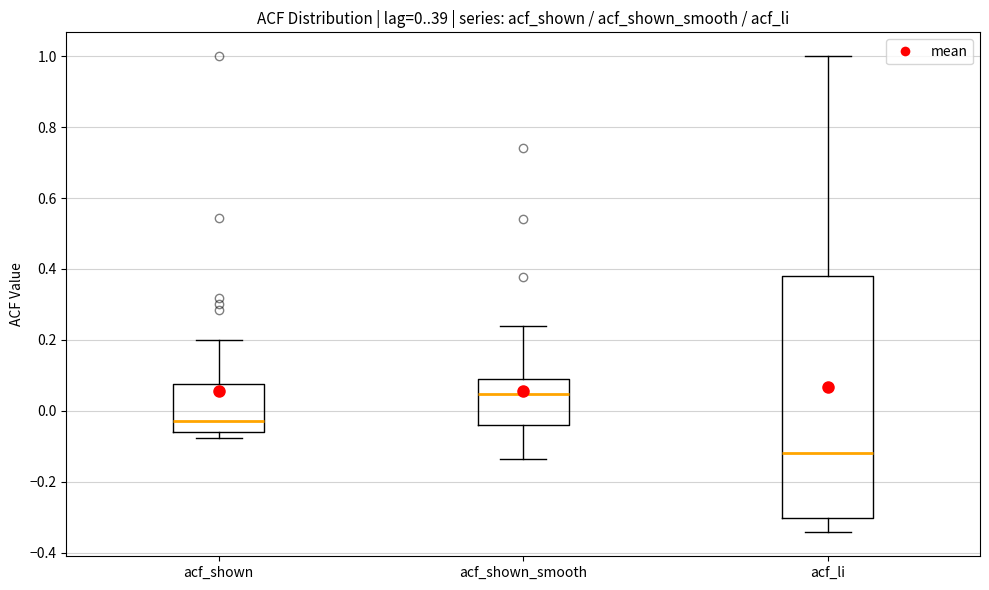

Comparing the boxes themselves (not the whiskers), which one is the tallest?

acf_li